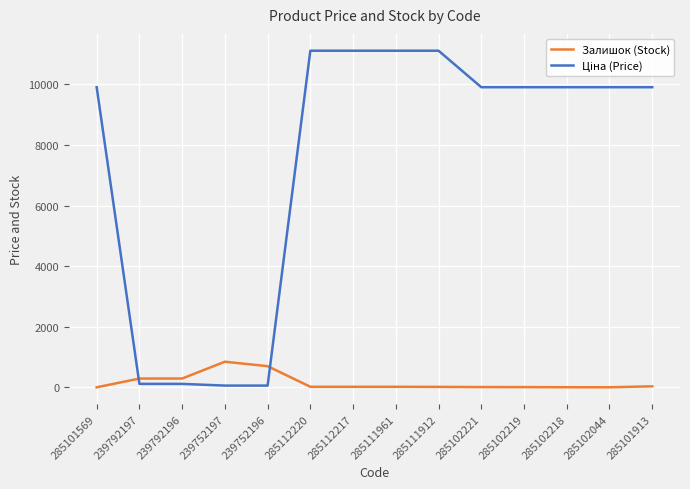

What is the average value of the Залишок (Stock) series?

159.9